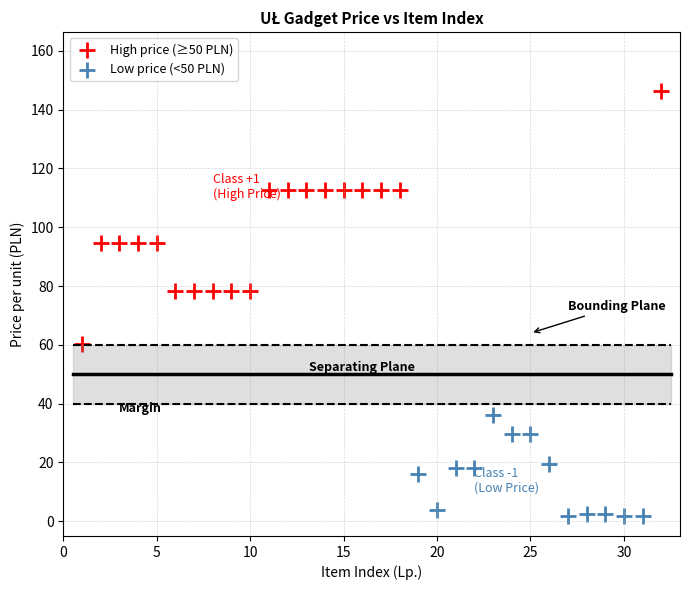

Which series contains the lowest Y value?

Low price (<50 PLN)